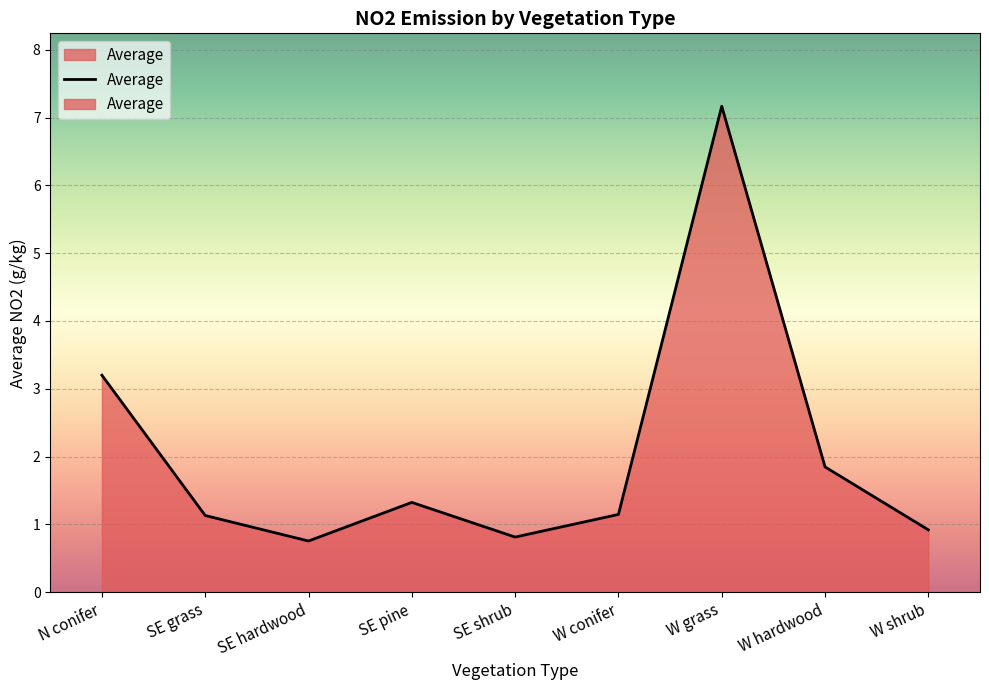

List the labels in order of value, smallest first.

SE hardwood, SE shrub, W shrub, SE grass, W conifer, SE pine, W hardwood, N conifer, W grass